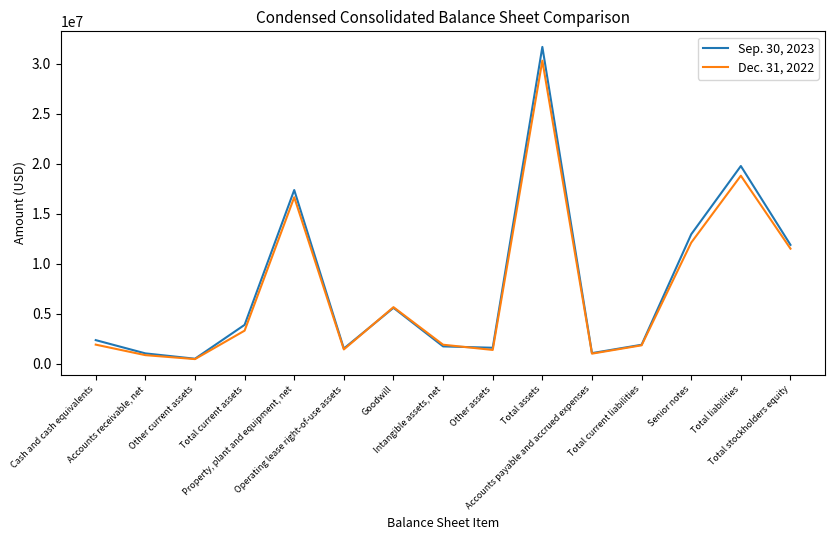

What is the sum of the Sep. 30, 2023 values at Total liabilities and Total assets?

51457645